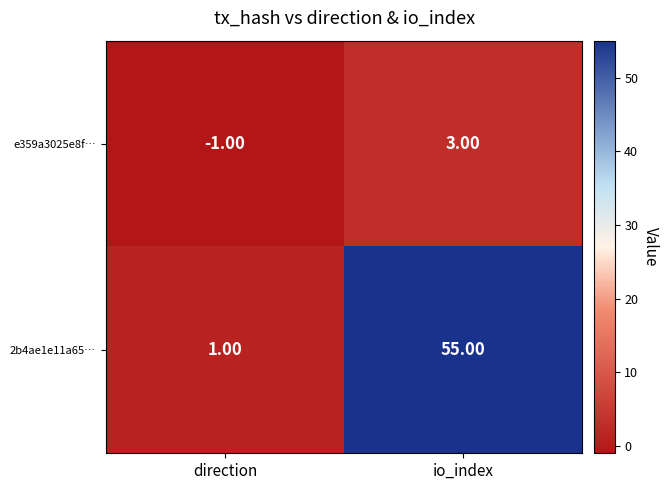

Which category has the lowest value in the 2b4ae1e11a65… series?

direction